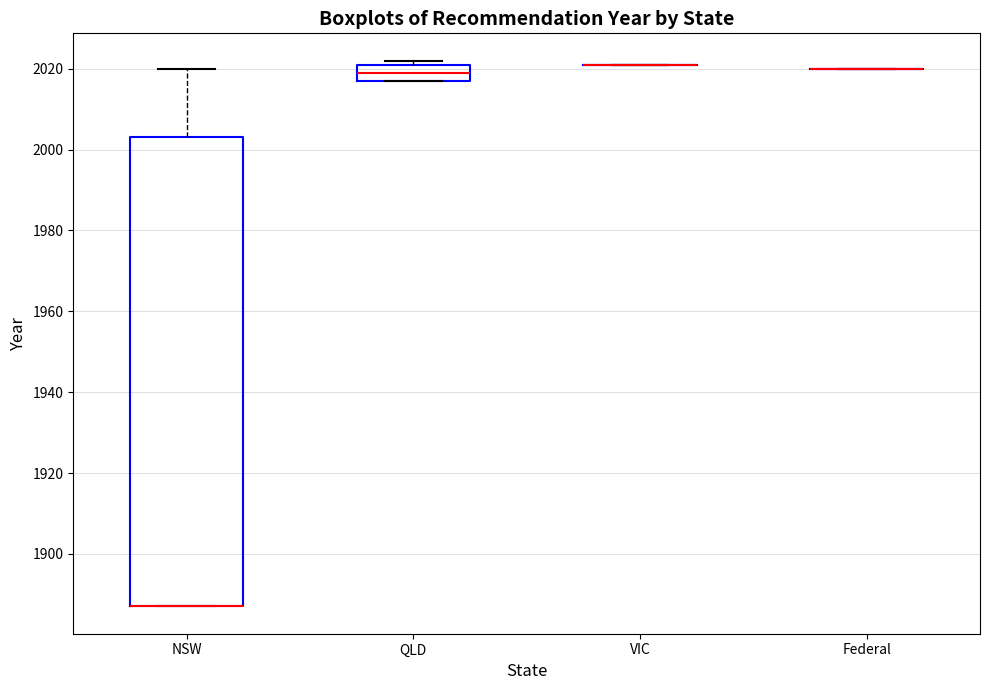

Reading left to right, transcribe this box plot: for each box, give where its median line is, the range the box spans, and where its two whiskers end, as read against the y-axis. The values are not printed on the chart, so give them approximately, as read against the axis.

NSW: median 1888 (drawn on the box's lower edge), box 1888 to 2004, whiskers 1888 to 2020
QLD: median 2020, box 2018 to 2022, whiskers 2018 to 2022 (just above the box's upper edge)
VIC: box collapsed to a line at 2022, whiskers 2022 to 2022
Federal: box collapsed to a line at 2020, whiskers 2020 to 2020